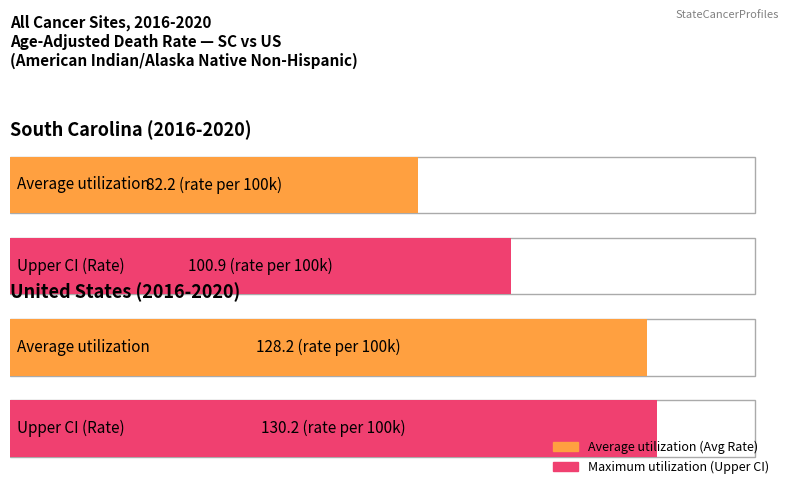

Where is Average utilization nearest to the value 105?

South Carolina